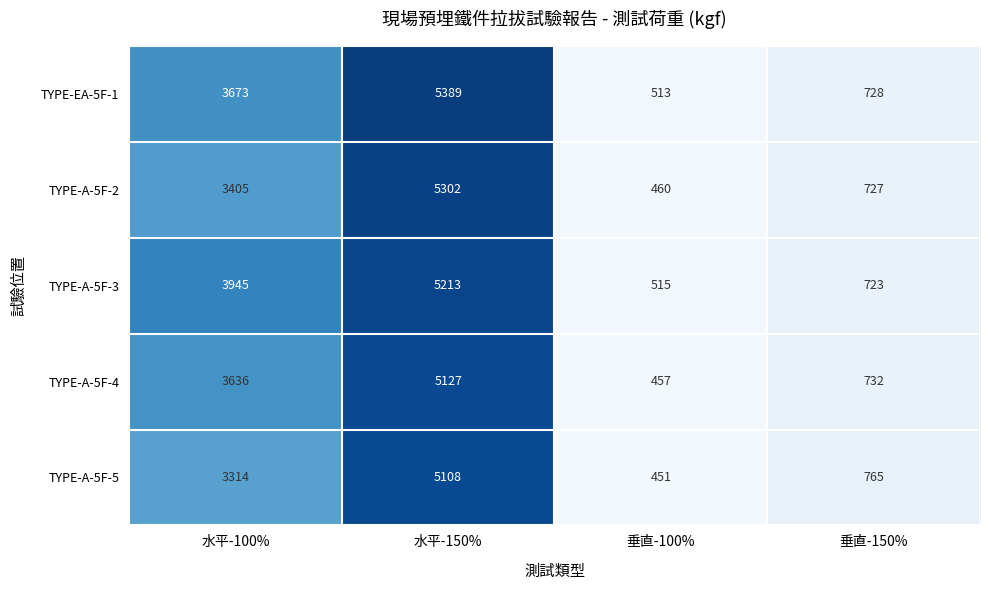

At 垂直-100%, list the series in order from smallest to largest.

TYPE-A-5F-5, TYPE-A-5F-4, TYPE-A-5F-2, TYPE-EA-5F-1, TYPE-A-5F-3